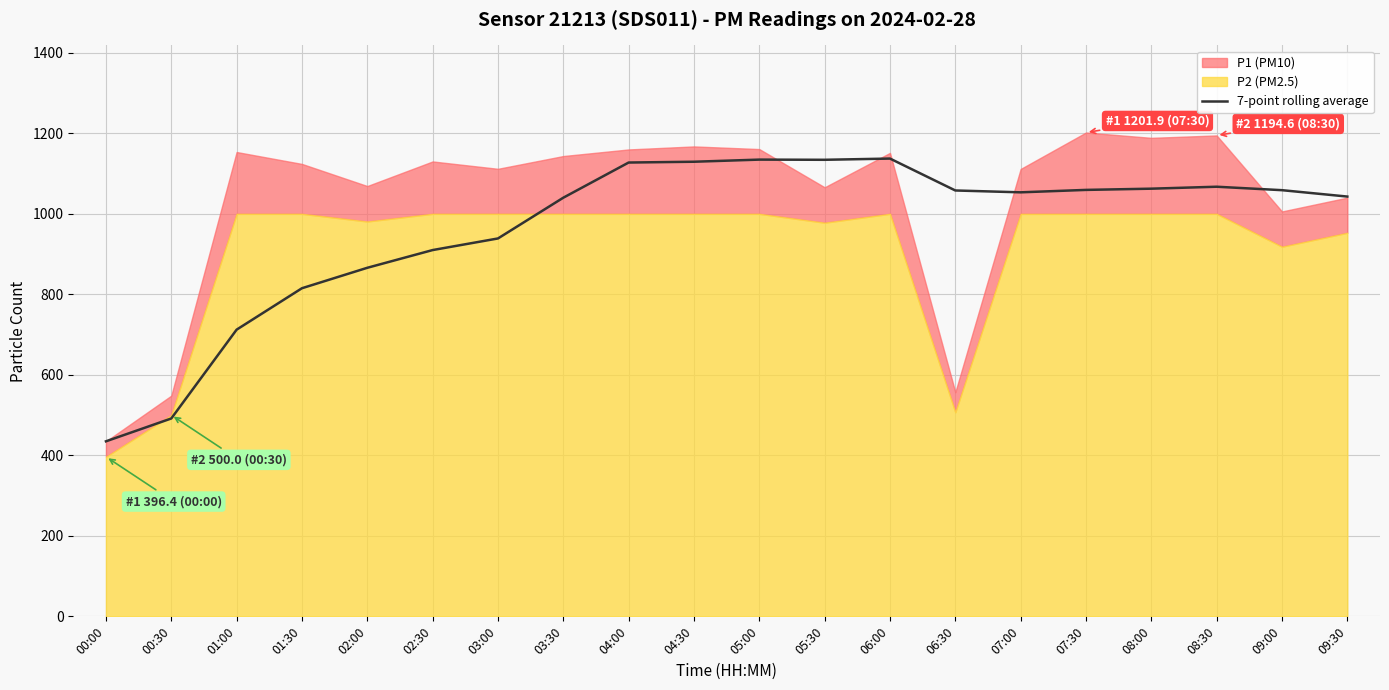

At which category does the chart reach its minimum across all series?

00:00